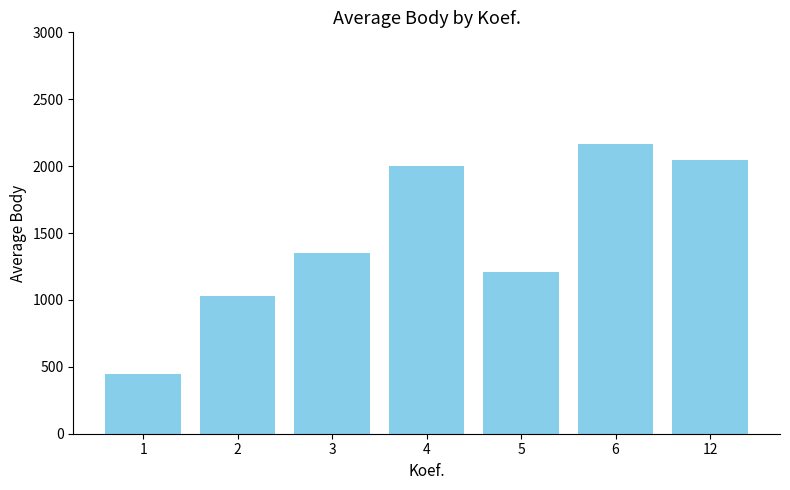

Reading left to right, list all the values displayed in this chart.

443	1032	1349	2004	1208	2162	2043